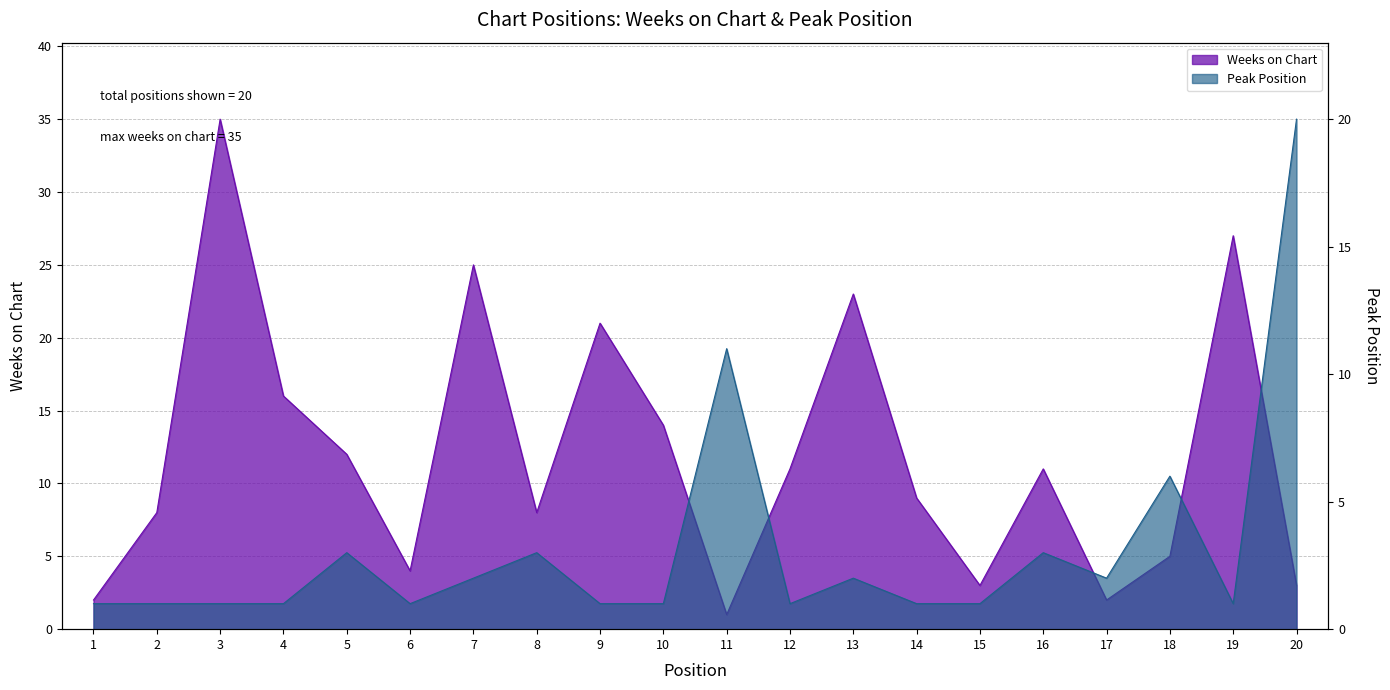

Which category has the lowest value in the Weeks on Chart series?

11